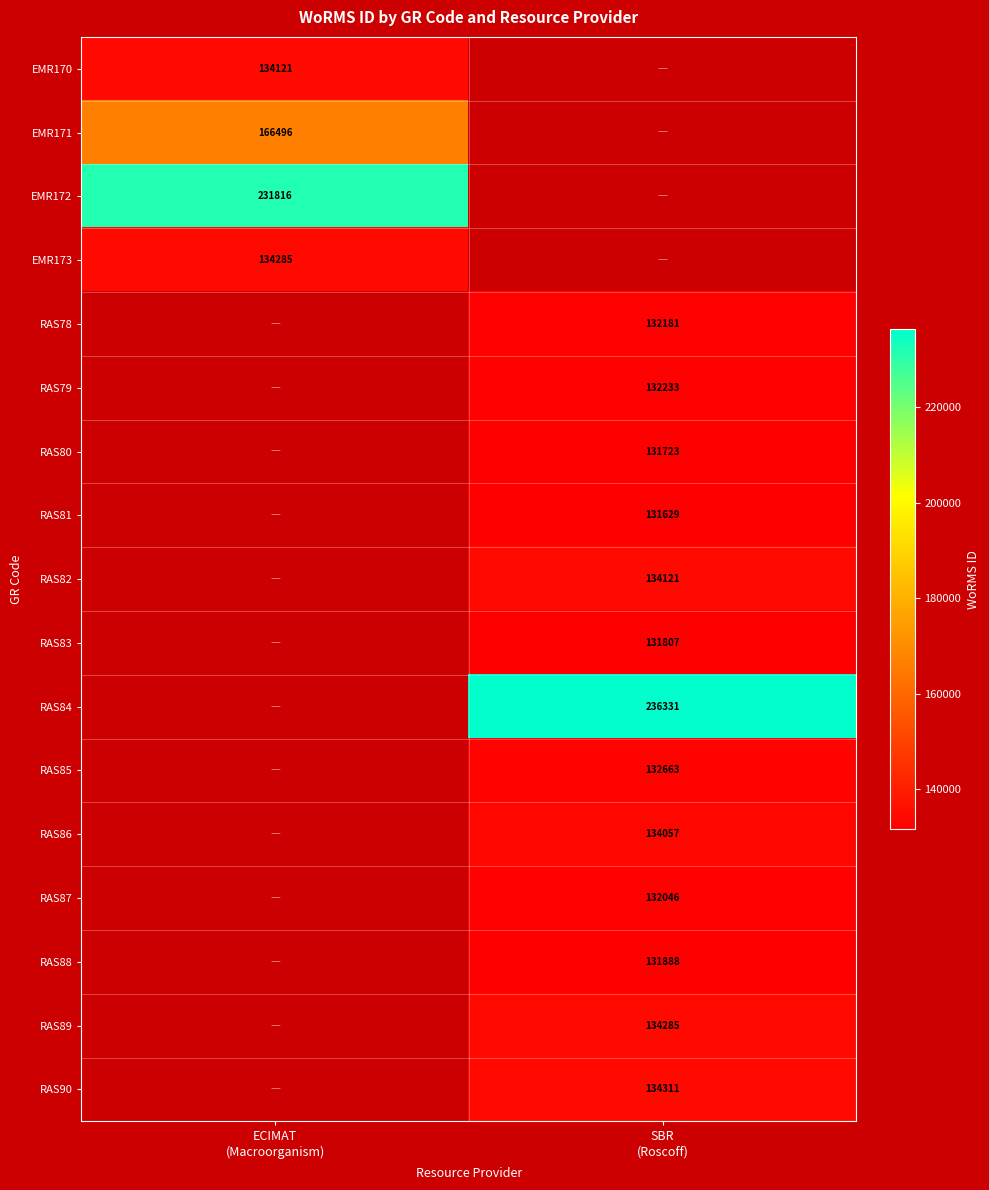

List the labels in order of EMR170 value, smallest first.

ECIMAT (Macroorganism), SBR (Roscoff)